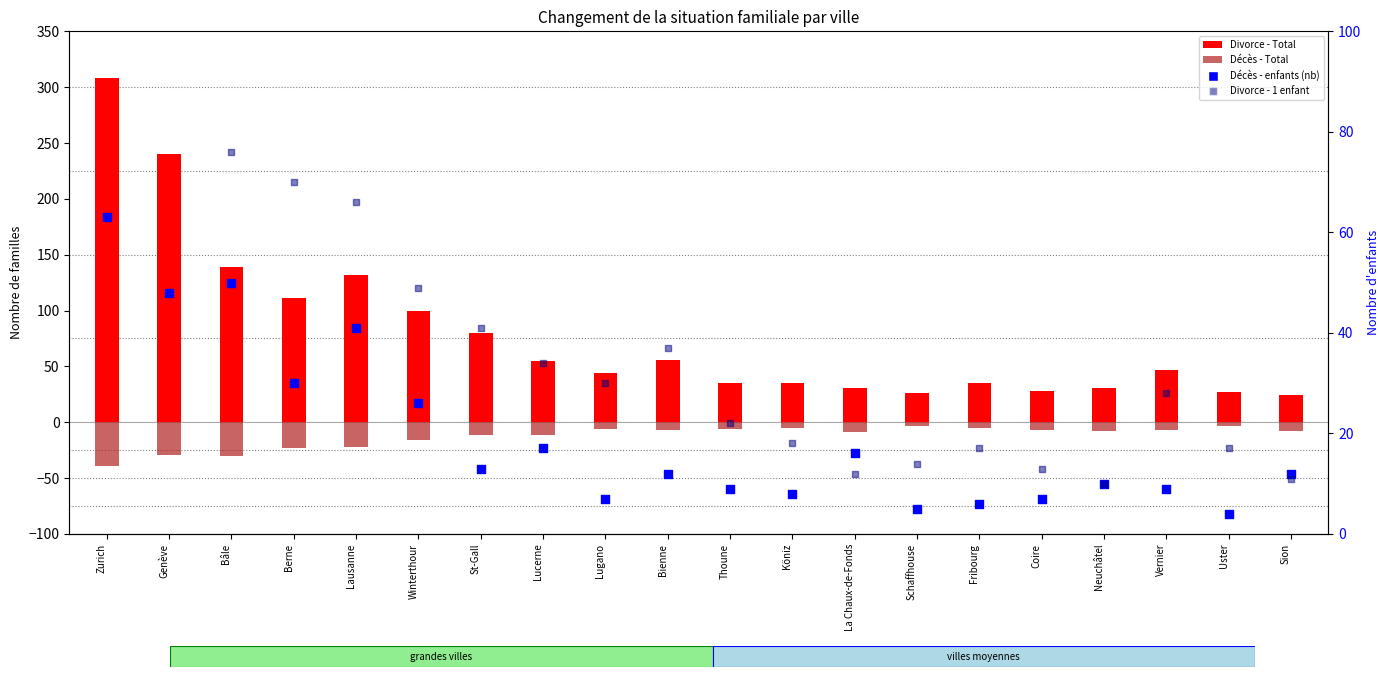

At which category is the sum across all series the highest?

Zurich